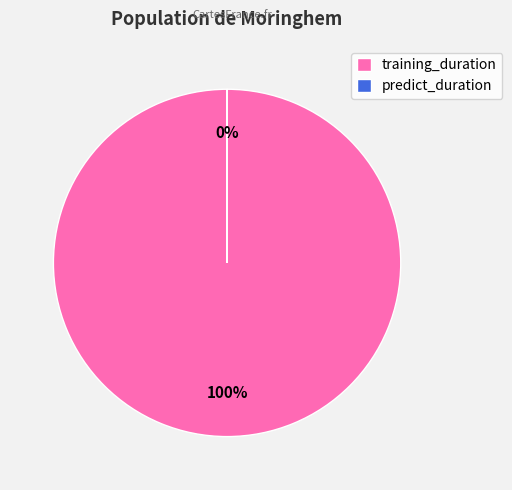

What is the change in value from training_duration to predict_duration?

-718.8